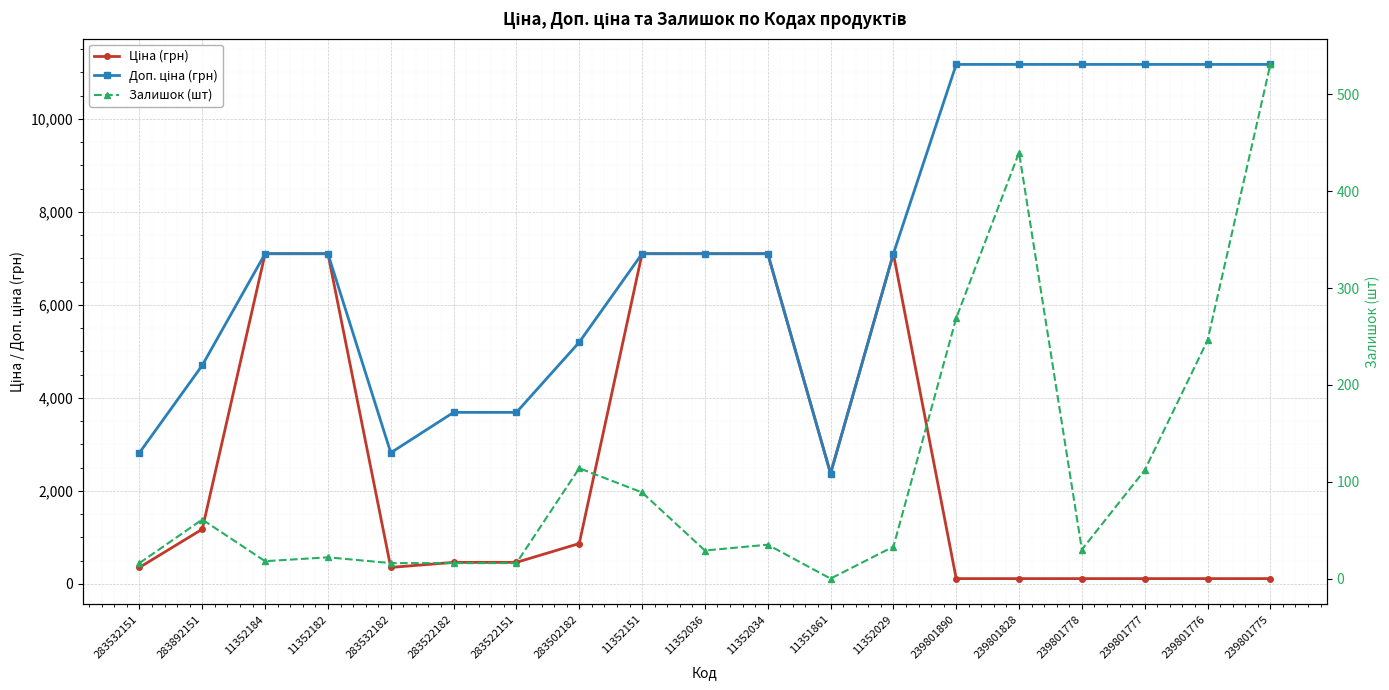

Is the value of Ціна (грн) at 11352182 greater than the value of Залишок (шт) at 239801777?

Yes